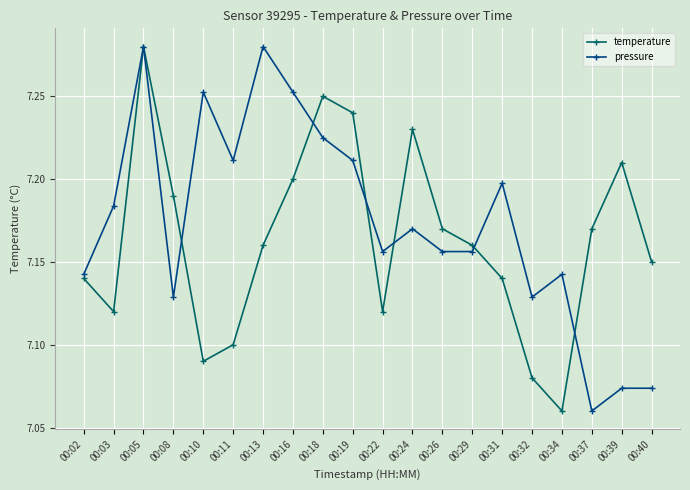

After their last crossing, which series has the higher values: pressure or temperature?

temperature